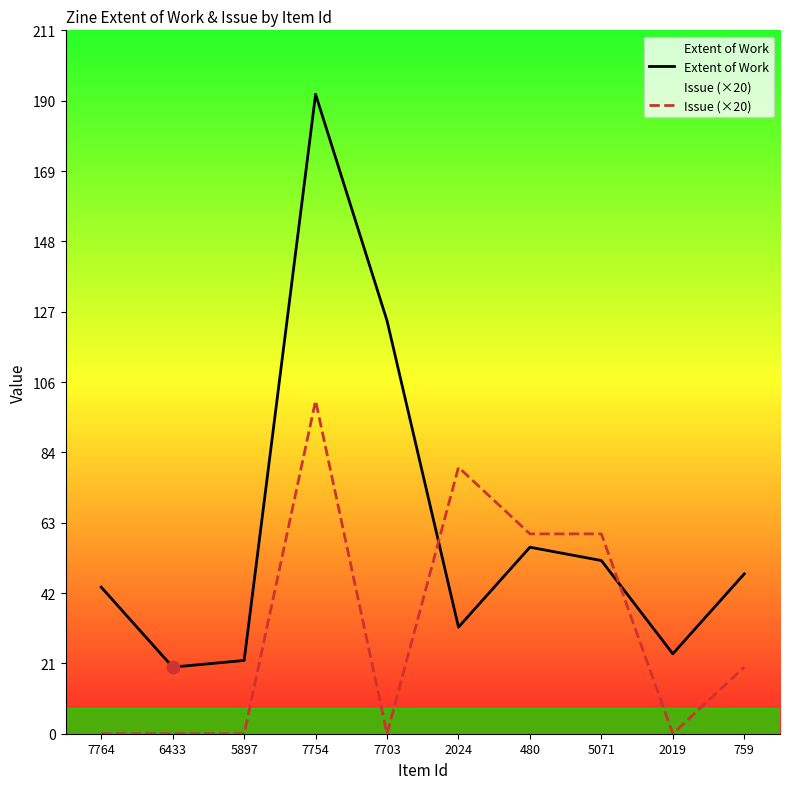

What is the total value across all series at 2024?

112